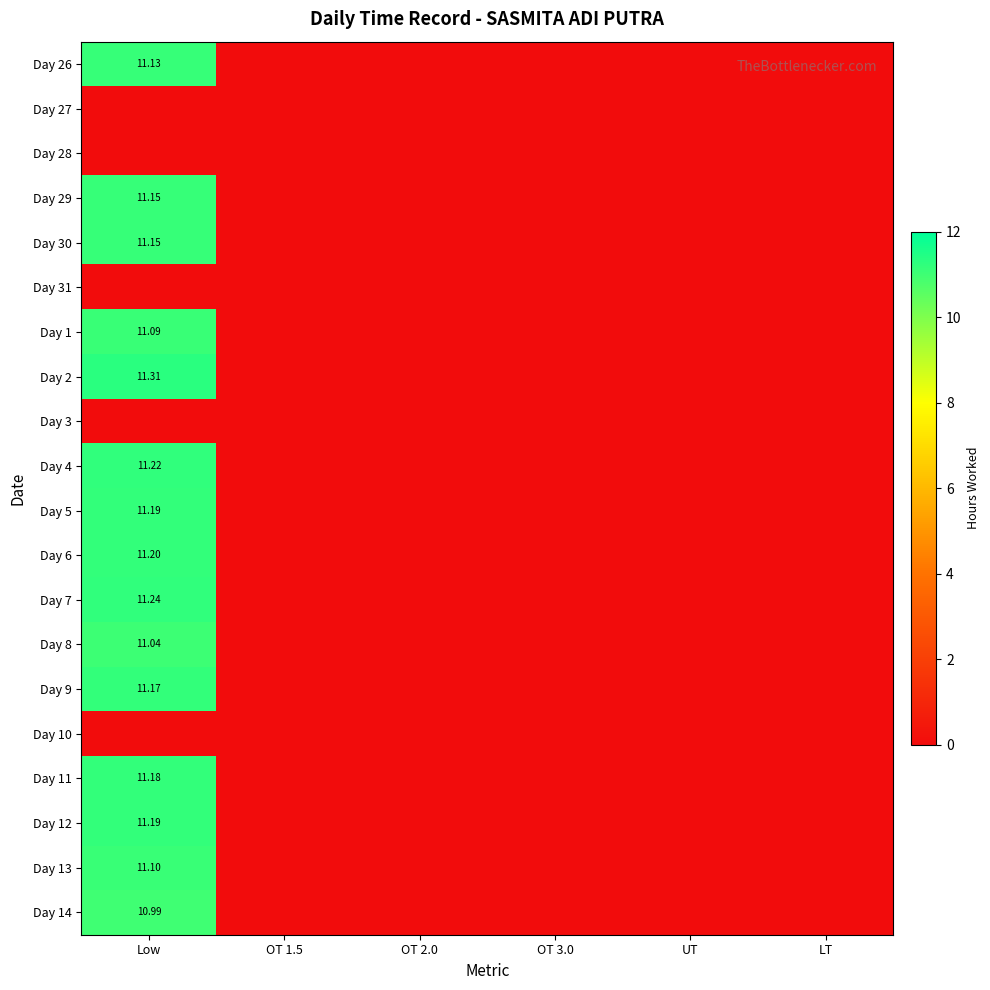

List the series in order of their peak value, lowest first.

Day 27, Day 28, Day 31, Day 3, Day 10, Day 14, Day 8, Day 1, Day 13, Day 26, Day 29, Day 30, Day 9, Day 11, Day 5, Day 12, Day 6, Day 4, Day 7, Day 2